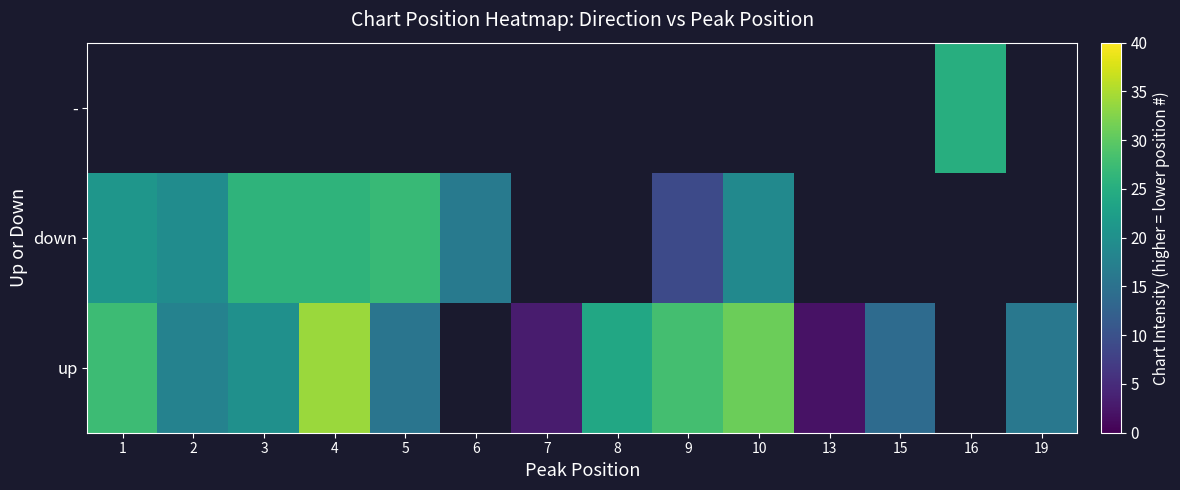

How many data points in down are less than 27?

7